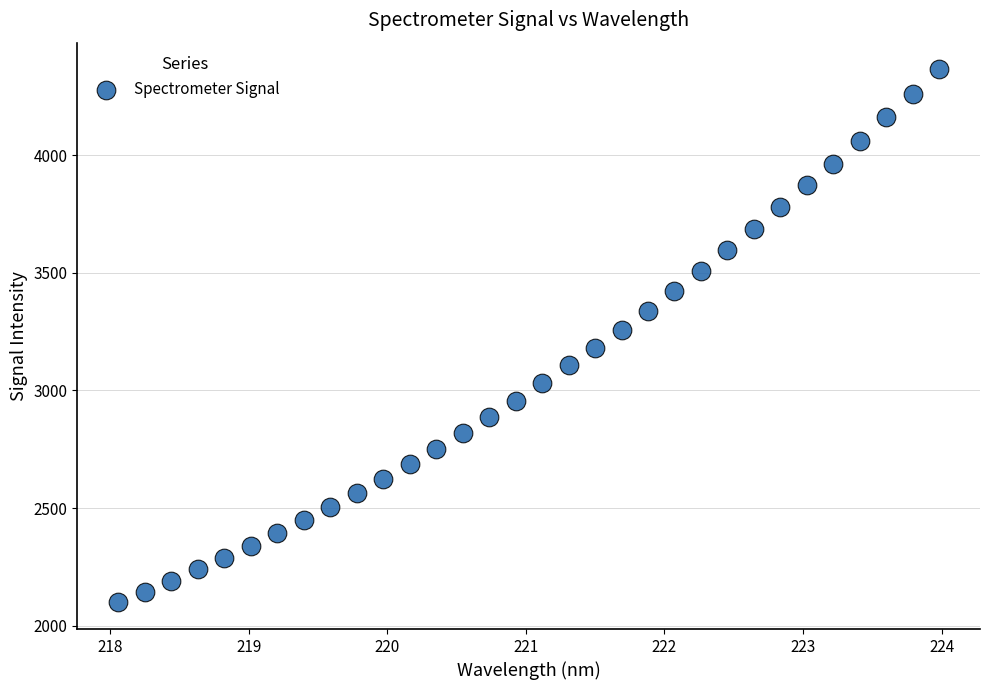

What is the range of X values (max minus min)?

5.9